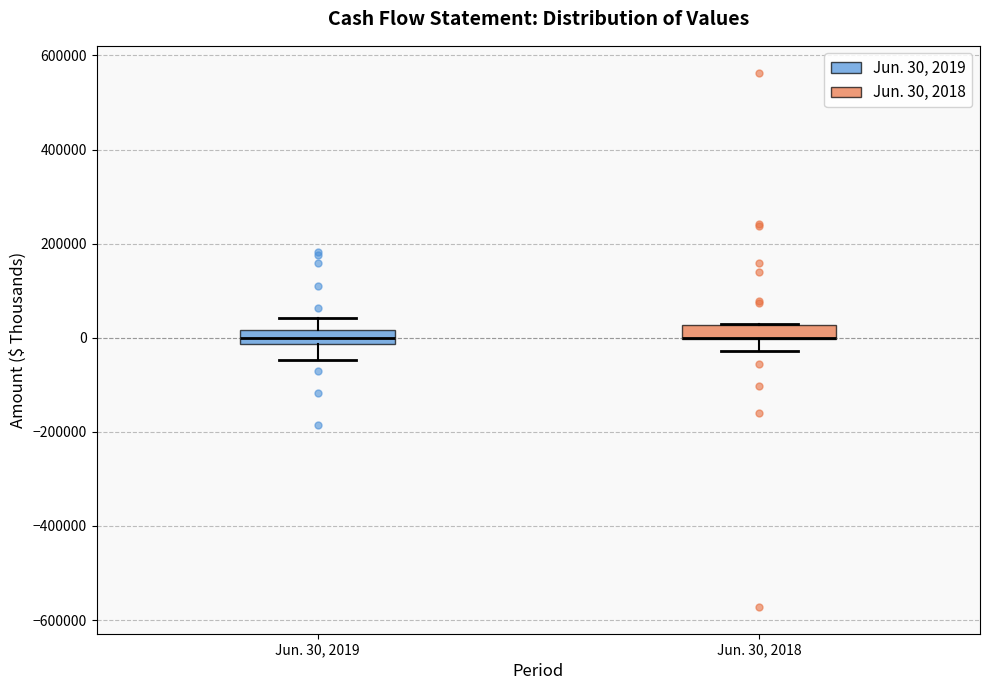

Where is the lower edge of the box for Jun. 30, 2019 on the y-axis? The values are not printed on the chart, so give them approximately, as read against the axis.

-20000